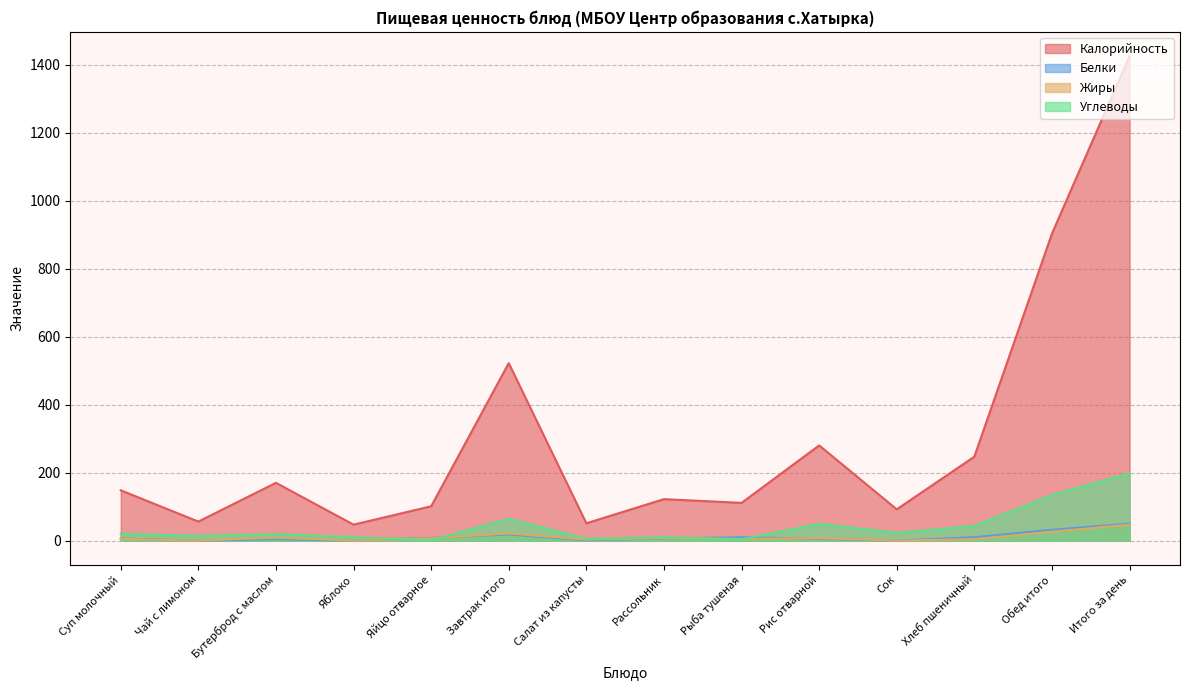

How many times do Белки and Жиры cross each other?

3